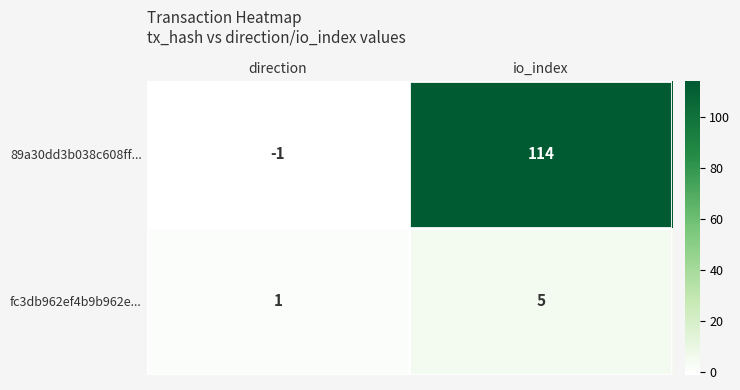

Between direction and io_index, which series saw the biggest shift?

89a30dd3b038c608ff...